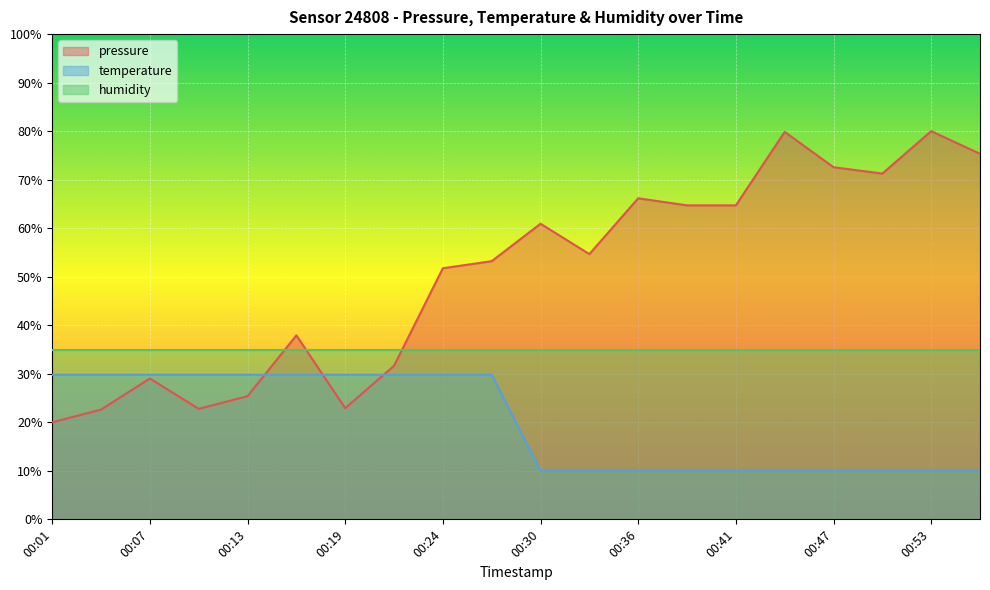

The pressure series shows 20.0 at 00:01. True or false?

True